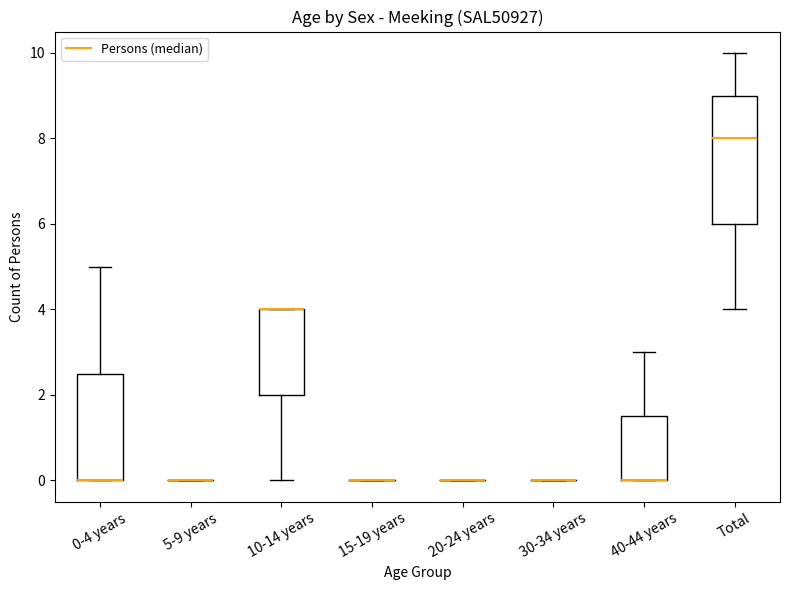

Reading left to right, transcribe this box plot: for each box, give where its median line is, the range the box spans, and where its two whiskers end, as read against the y-axis. The values are not printed on the chart, so give them approximately, as read against the axis.

0-4 years: median 0.0 (drawn on the box's lower edge), box 0.0 to 2.6, whiskers 0.0 to 5.0
5-9 years: box collapsed to a line at 0.0, whiskers 0.0 to 0.0
10-14 years: median 4.0 (drawn on the box's upper edge), box 2.0 to 4.0, whiskers 0.0 to 4.0
15-19 years: box collapsed to a line at 0.0, whiskers 0.0 to 0.0
20-24 years: box collapsed to a line at 0.0, whiskers 0.0 to 0.0
30-34 years: box collapsed to a line at 0.0, whiskers 0.0 to 0.0
40-44 years: median 0.0 (drawn on the box's lower edge), box 0.0 to 1.6, whiskers 0.0 to 3.0
Total: median 8.0, box 6.0 to 9.0, whiskers 4.0 to 10.0